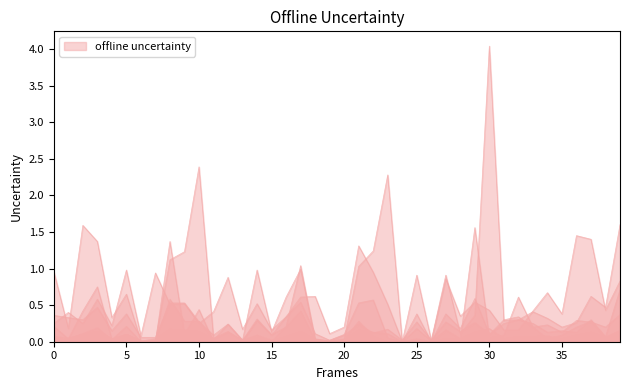

True or false: playground 2l and playground 3l cross at least once.

True